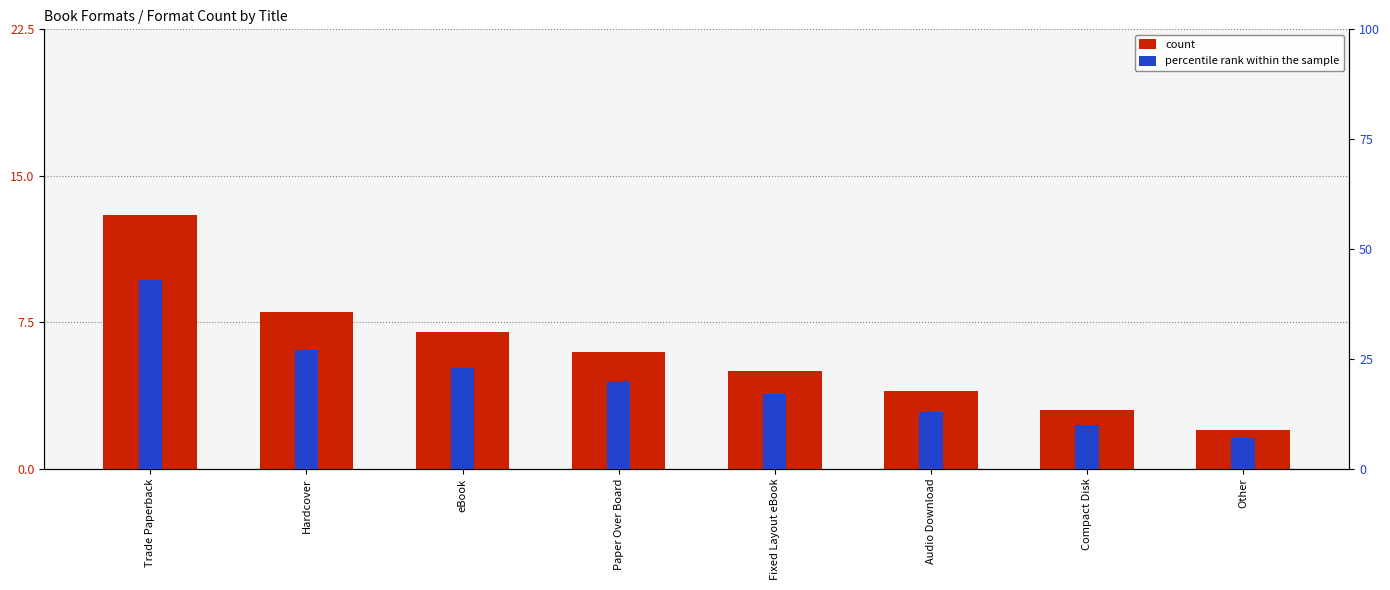

Is it true that count equals 1 at Compact Disk?

False